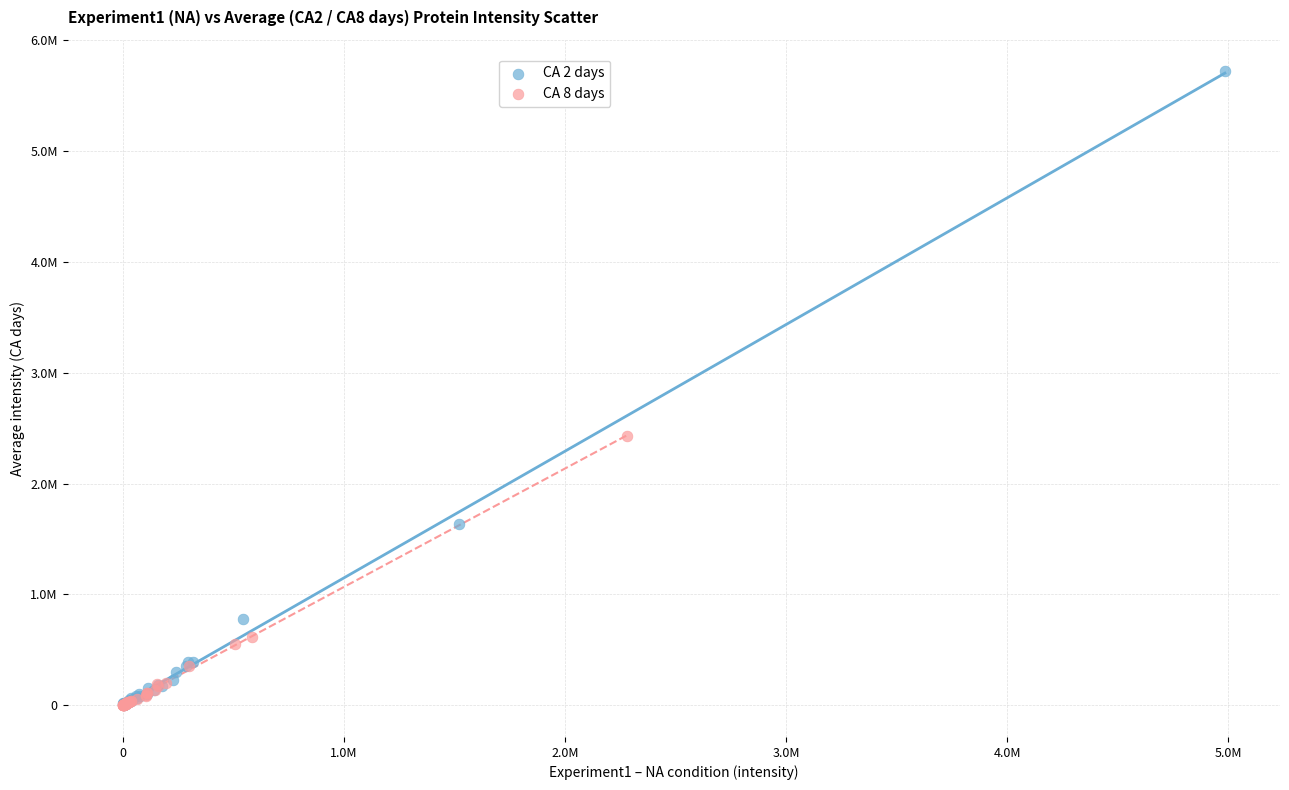

Which series has the largest Y range (max minus min)?

CA 2 days